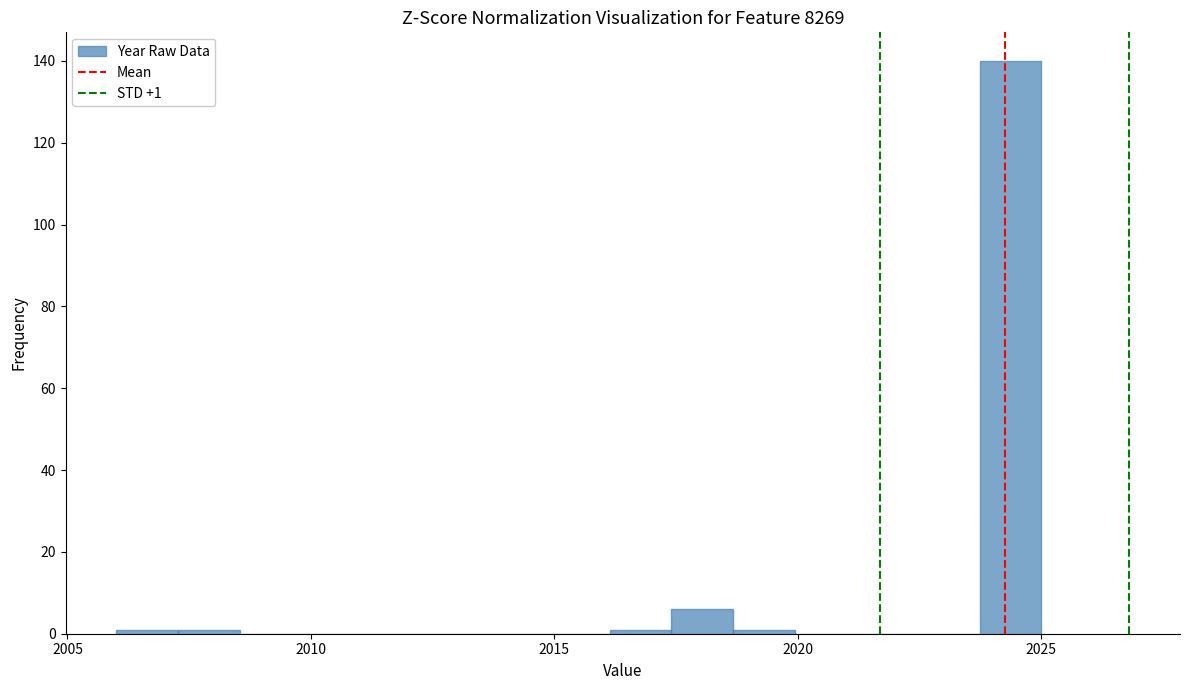

Around what value on the x-axis is the tallest bar? Give the approximate position of its centre, as read against the axis.

2024.5